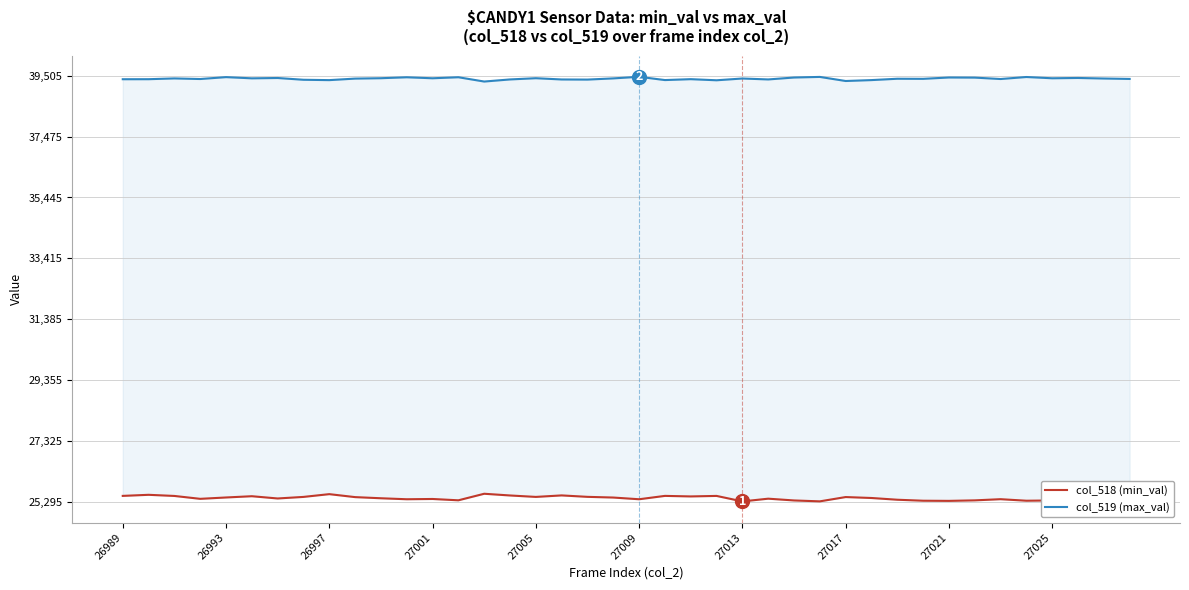

In col_518 (min_val), how many points are lower than both neighbors (excluding endpoints)?

12